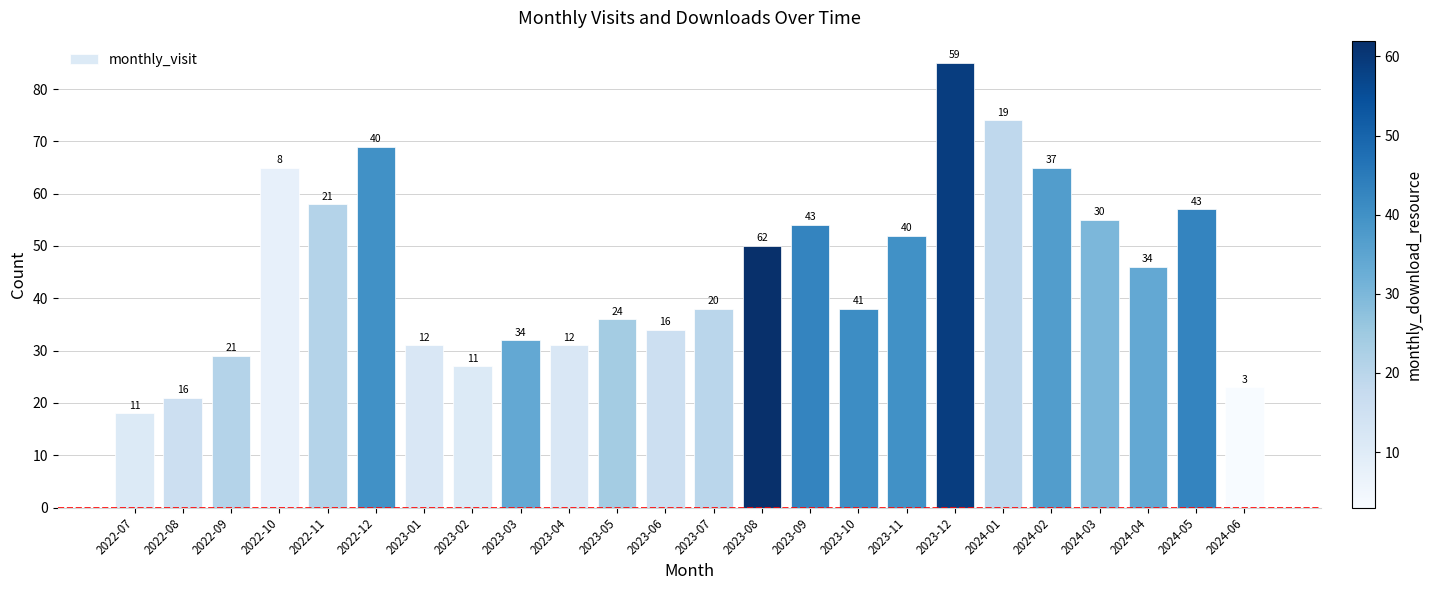

At which label does the data first exceed 46?

2022-10